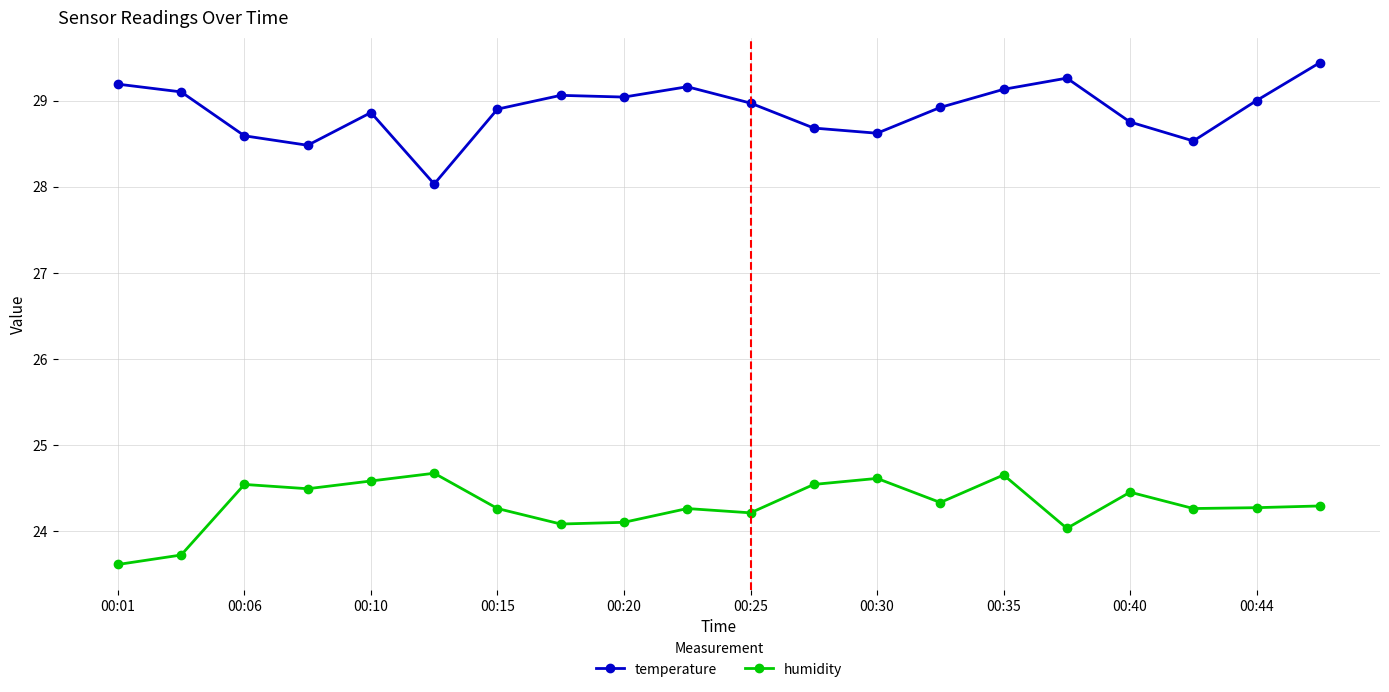

List the series in order of their overall mean, lowest first.

humidity, temperature